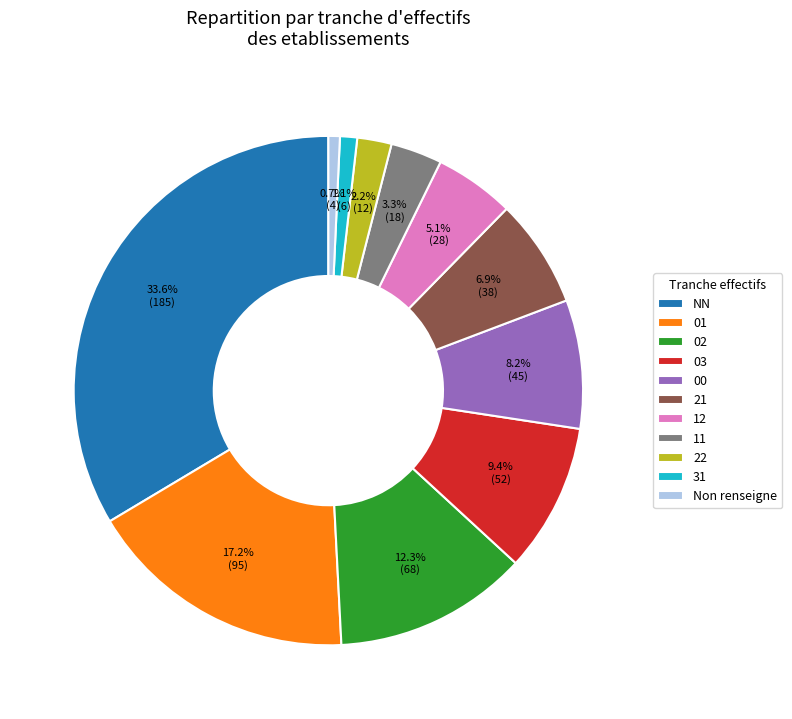

Which has a higher value, 11 or 01?

01